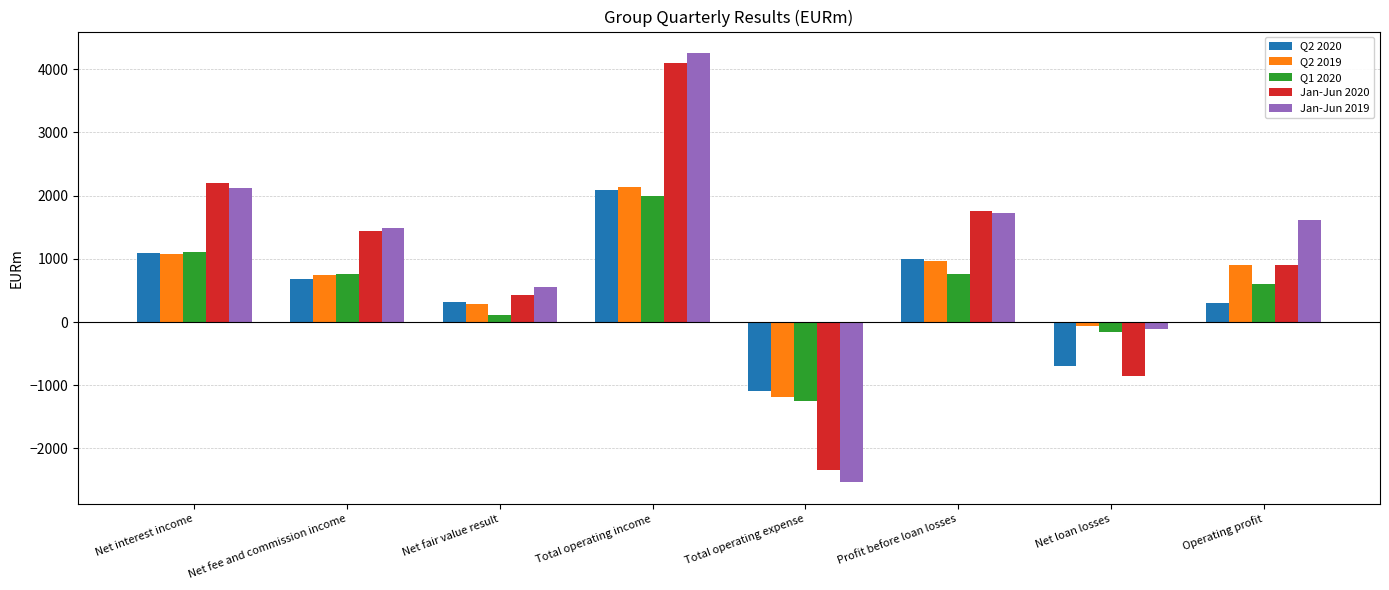

Count the number of categories in the chart.

8